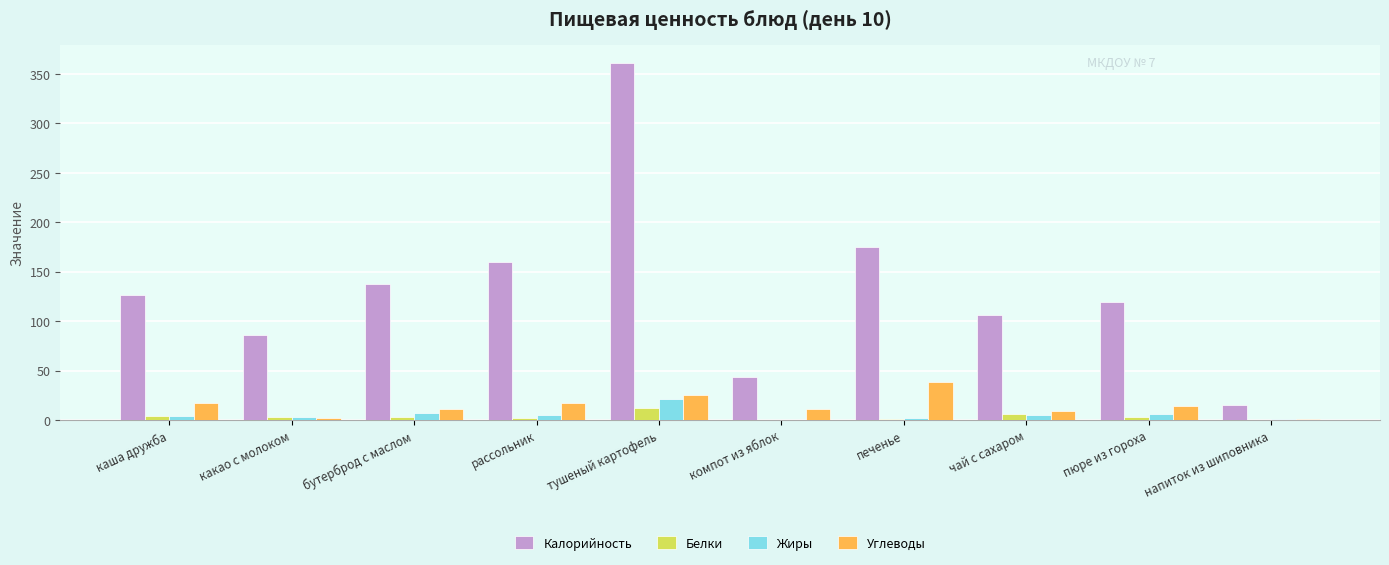

Where is Жиры nearest to the value 10?

бутерброд с маслом